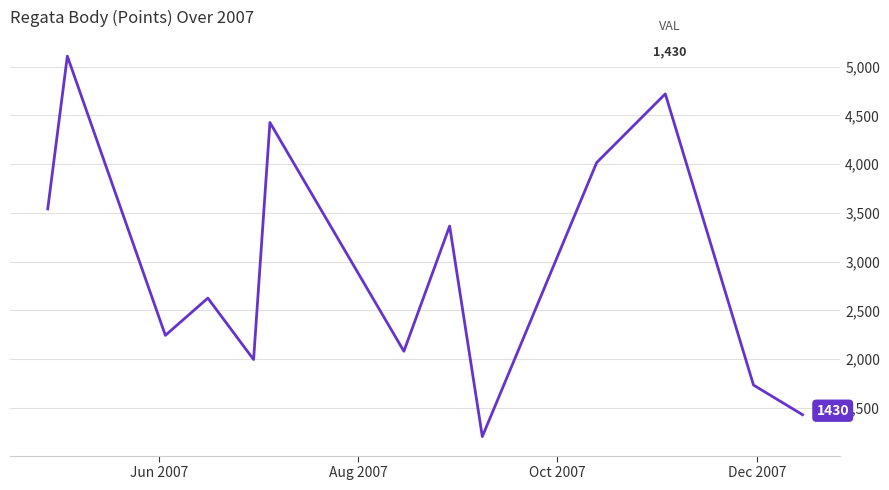

What is the difference between the maximum and minimum values?

3902